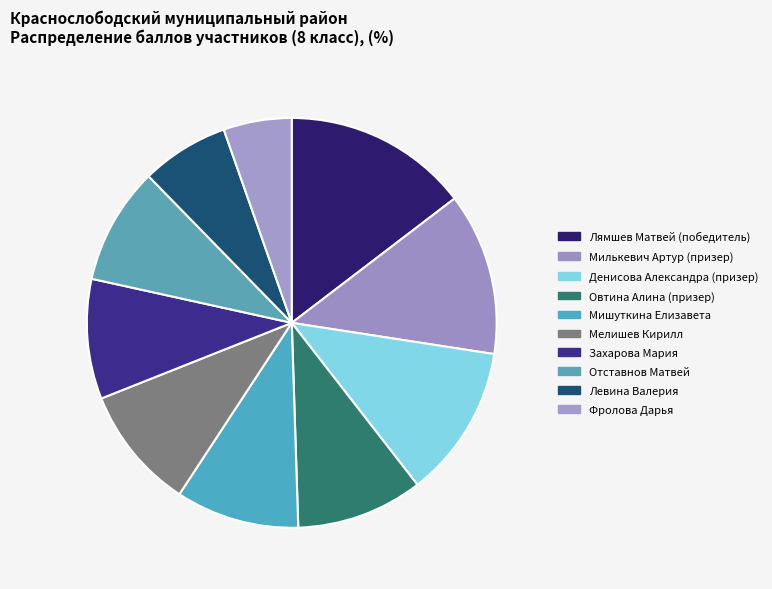

How many segments does this pie chart have?

10